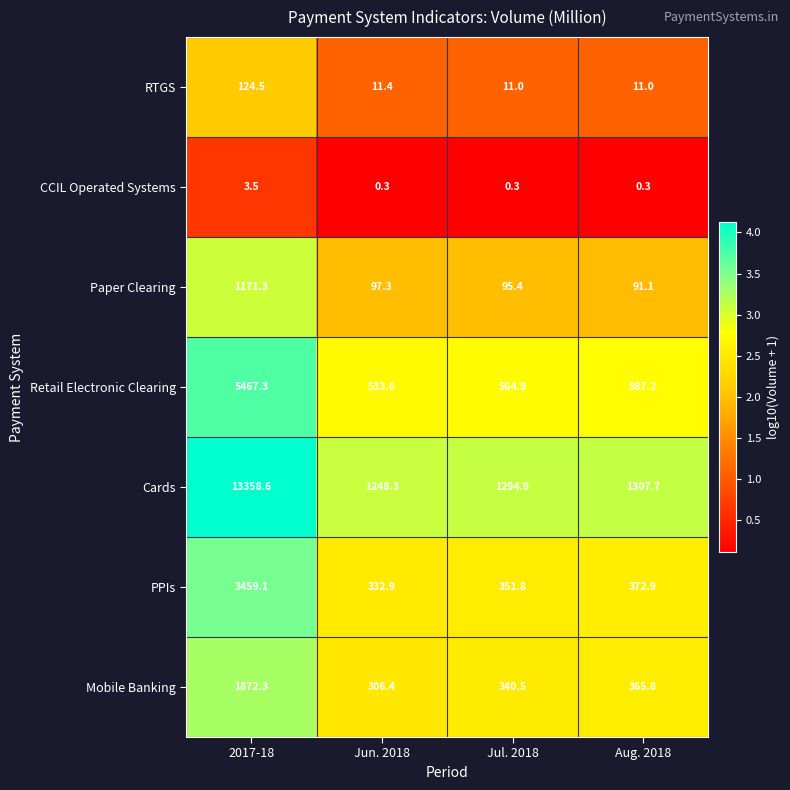

At which label is PPIs closest to 1896?

Aug. 2018